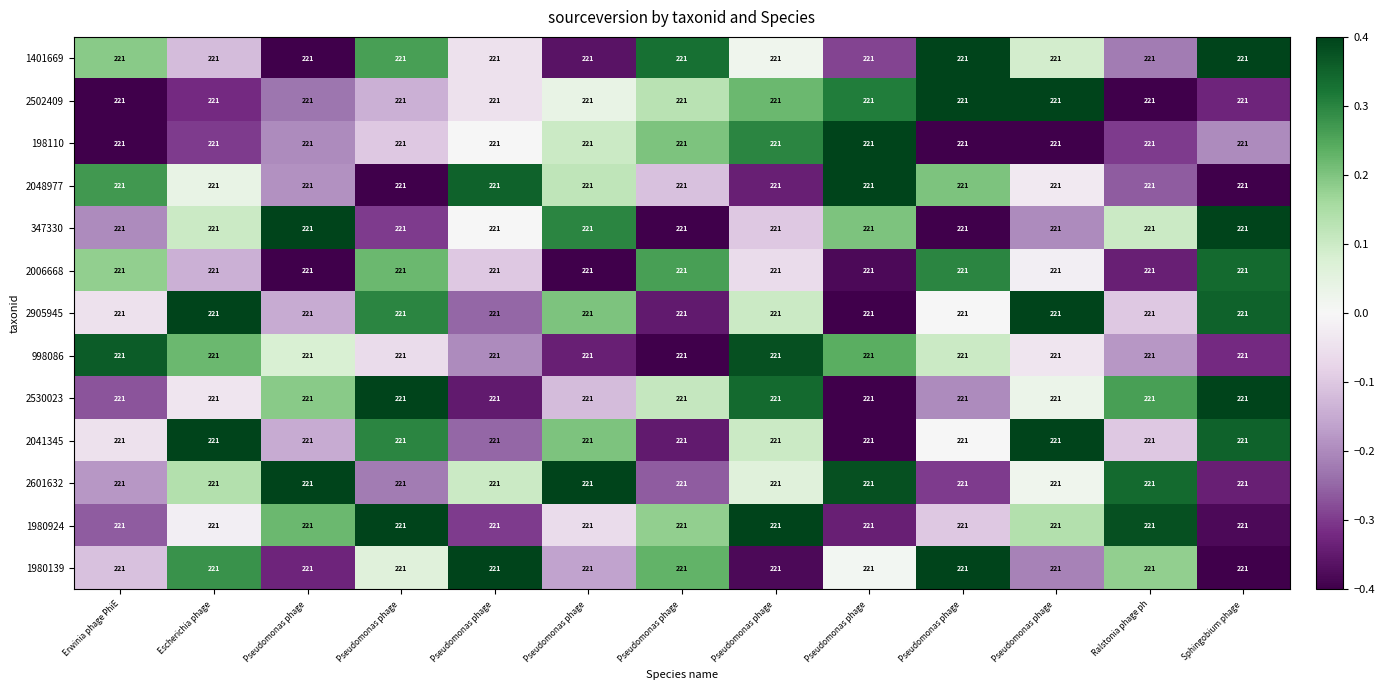

How many data points in 2905945 are above 0?

6